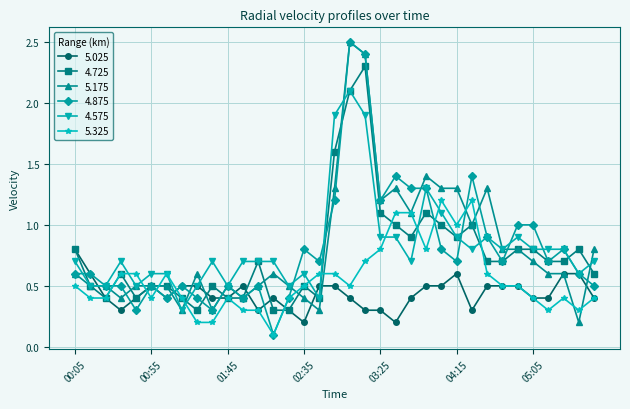

True or false: 5.175 has more than 0 points higher than both neighbors.

True